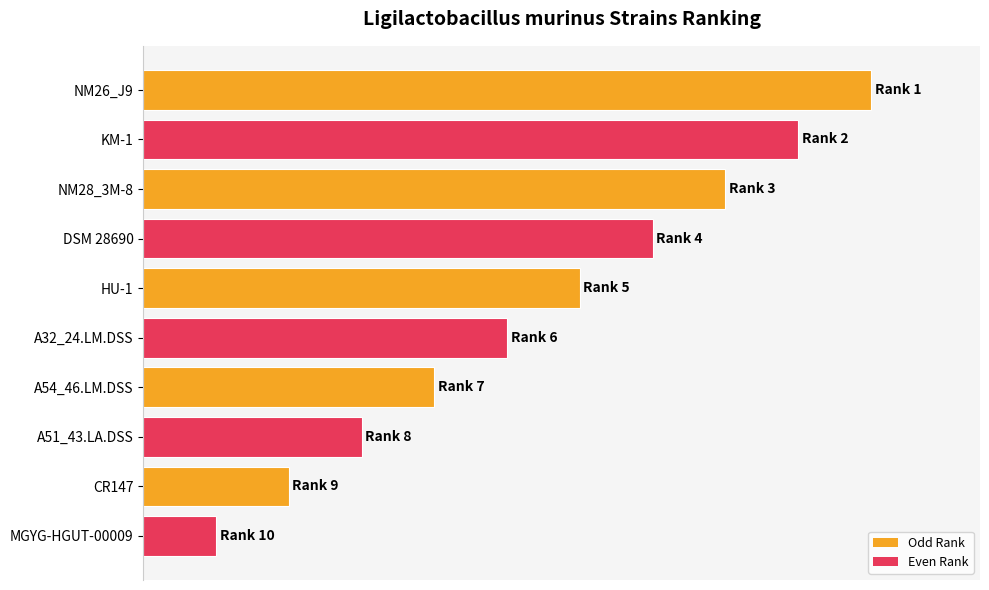

Rank the categories by value from lowest to highest.

MGYG-HGUT-00009, CR147, A51_43.LA.DSS, A54_46.LM.DSS, A32_24.LM.DSS, HU-1, DSM 28690, NM28_3M-8, KM-1, NM26_J9